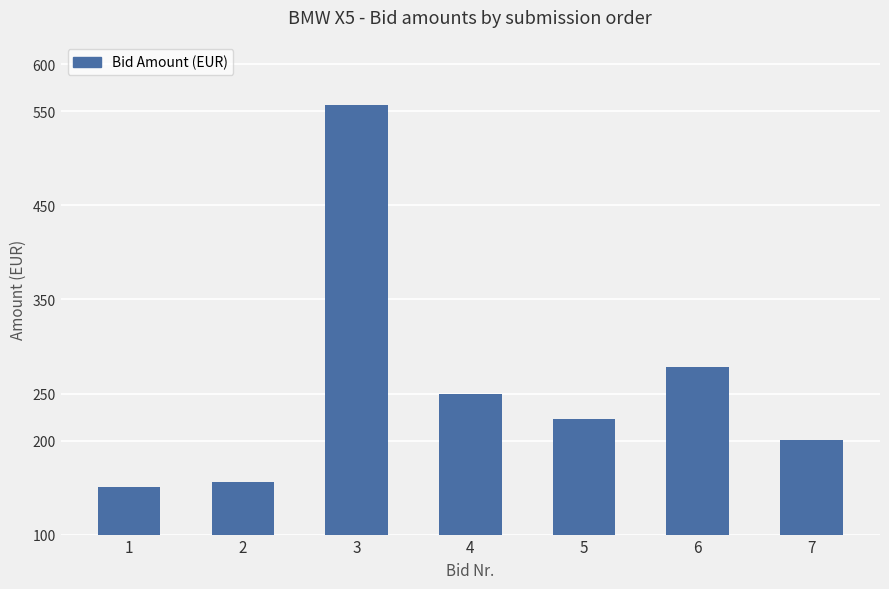

What is the average value?

259.2